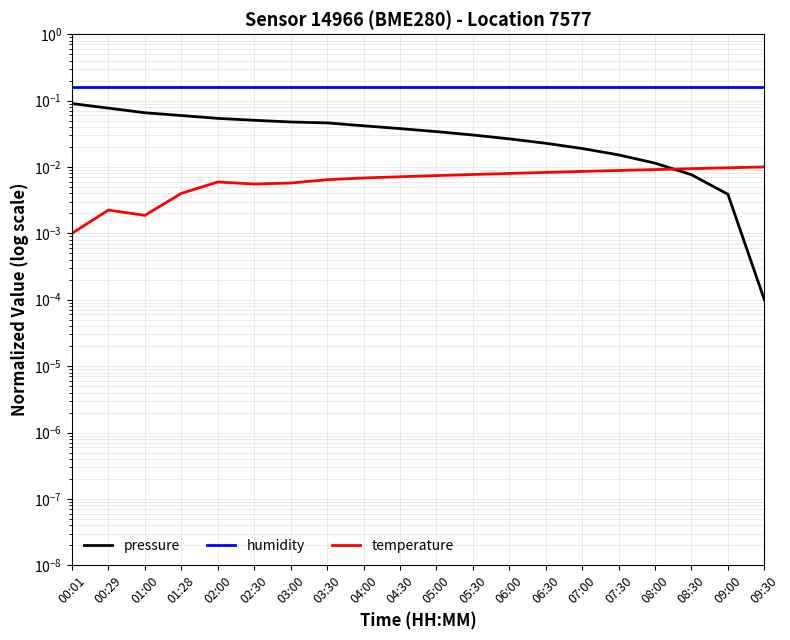

True or false: temperature and humidity intersect in this chart.

False